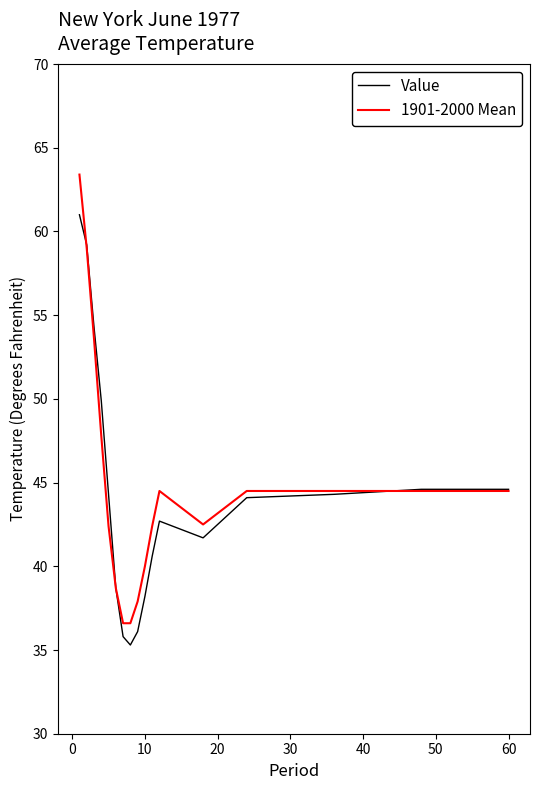

What is the difference between the second highest and second lowest values in the Value series?

23.4